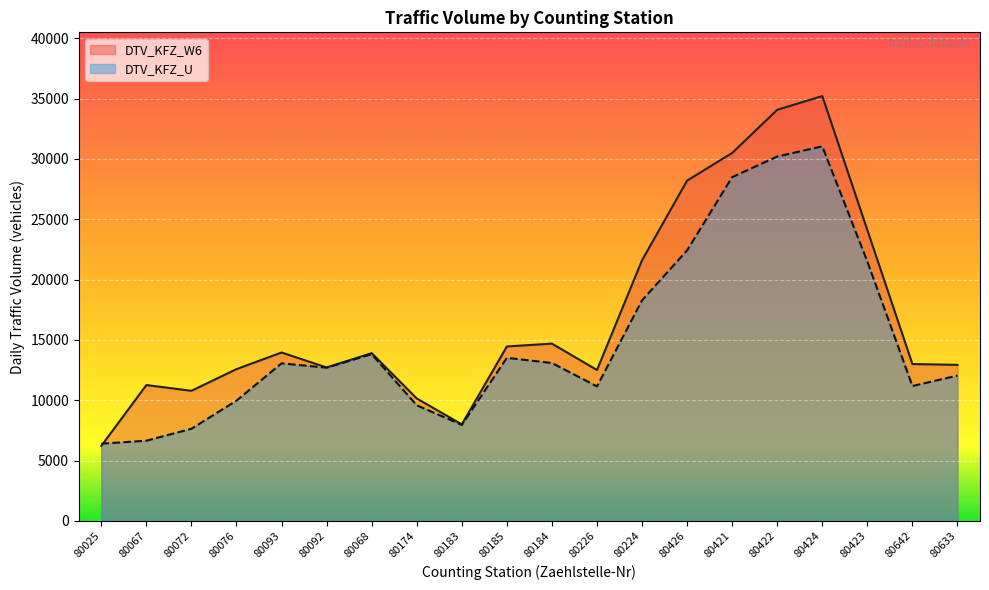

What is the difference between the second highest and second lowest values in the DTV_KFZ_U series?

23543